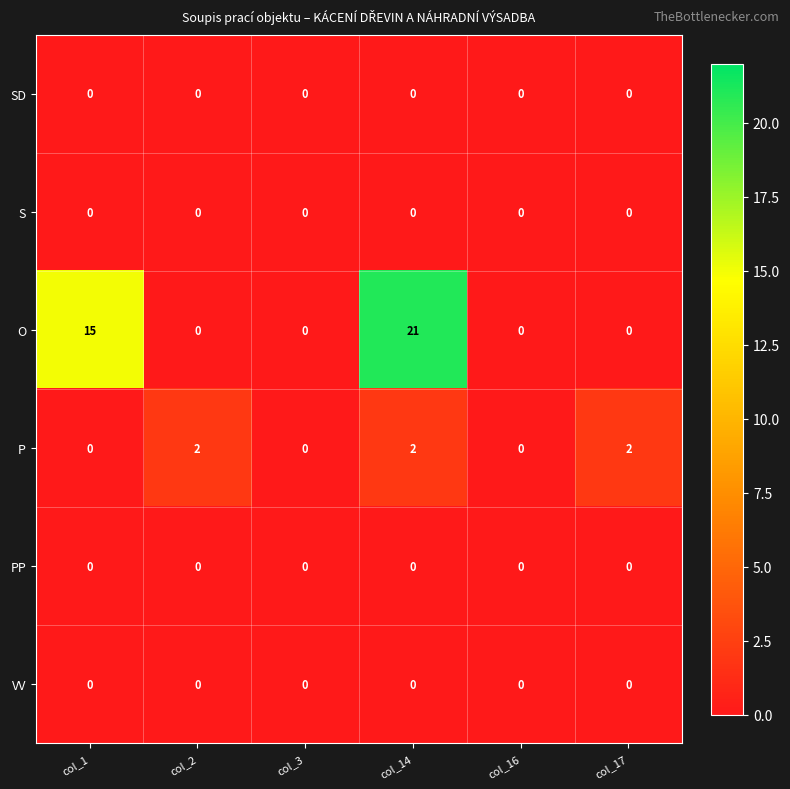

Which series has the largest total across all categories?

O